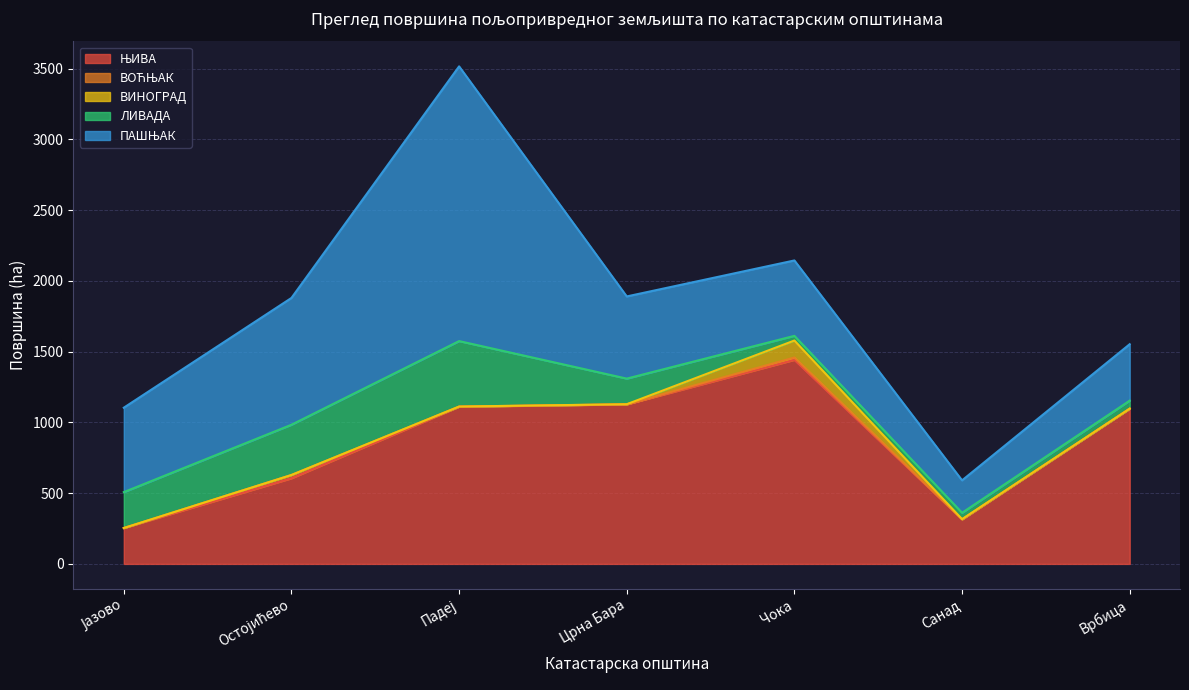

Where does the ЊИВА series first go above 1097?

Падеј